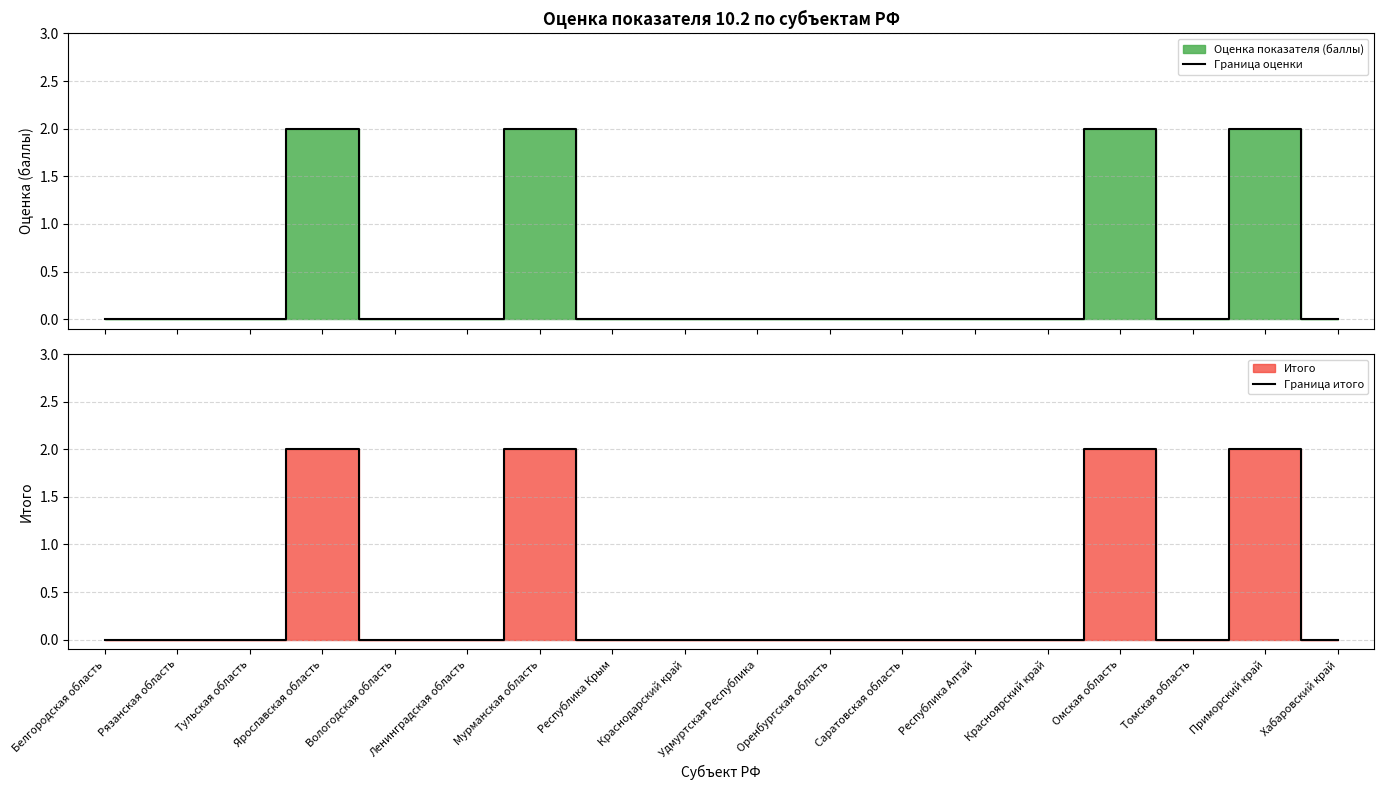

Reading right to left, transcribe all the data shown in this chart.

Граница оценки: Хабаровский край=0	Приморский край=2	Томская область=0	Омская область=2	Красноярский край=0	Республика Алтай=0	Саратовская область=0	Оренбургская область=0	Удмуртская Республика=0	Краснодарский край=0	Республика Крым=0	Мурманская область=2	Ленинградская область=0	Вологодская область=0	Ярославская область=2	Тульская область=0	Рязанская область=0	Белгородская область=0
Граница итого: Хабаровский край=0	Приморский край=2	Томская область=0	Омская область=2	Красноярский край=0	Республика Алтай=0	Саратовская область=0	Оренбургская область=0	Удмуртская Республика=0	Краснодарский край=0	Республика Крым=0	Мурманская область=2	Ленинградская область=0	Вологодская область=0	Ярославская область=2	Тульская область=0	Рязанская область=0	Белгородская область=0